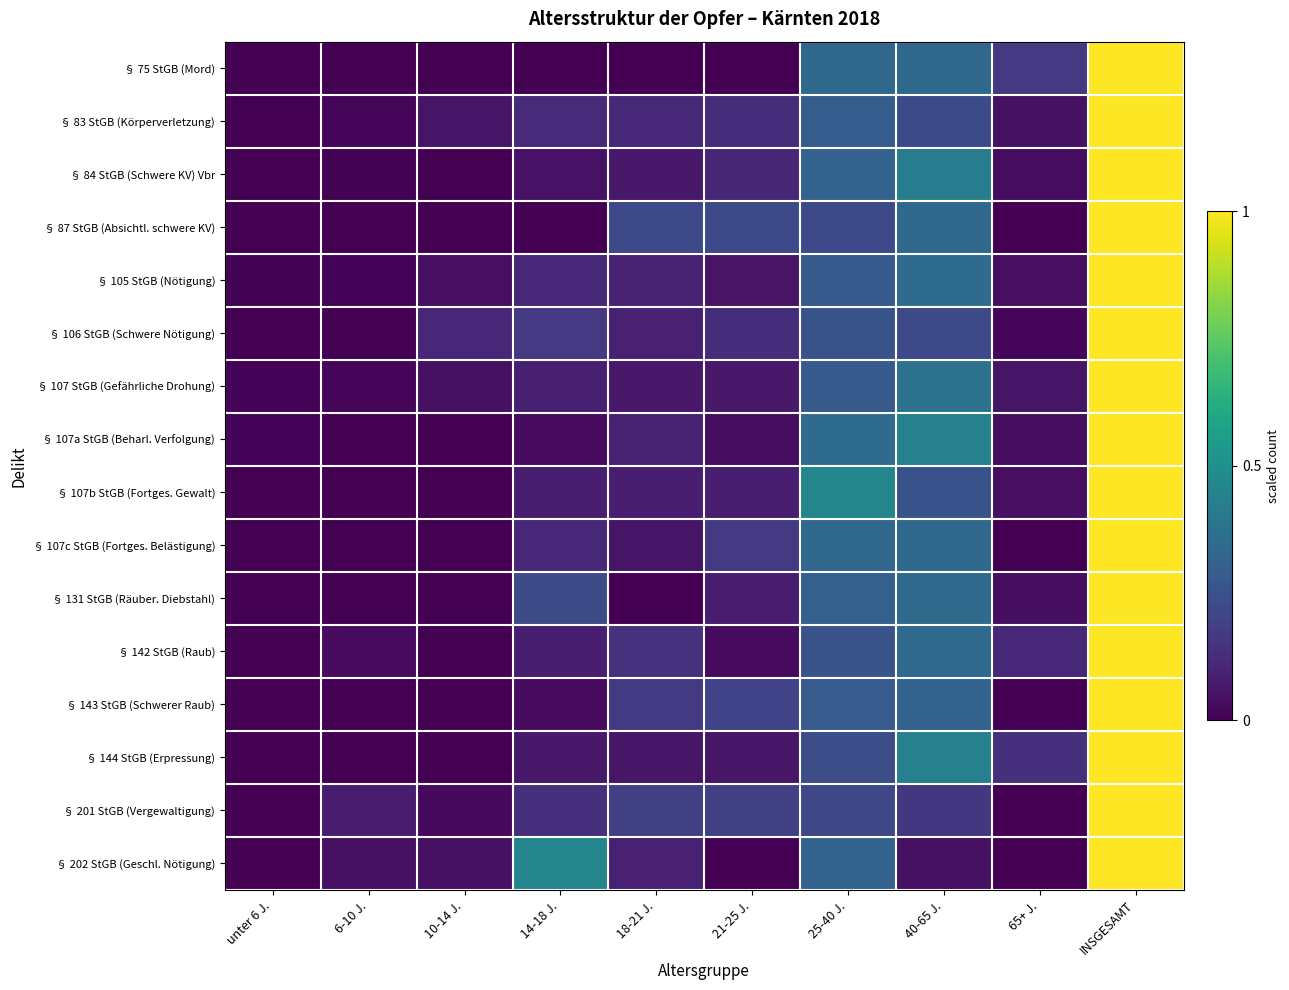

Between INSGESAMT and 18-21 J., which is larger?

INSGESAMT